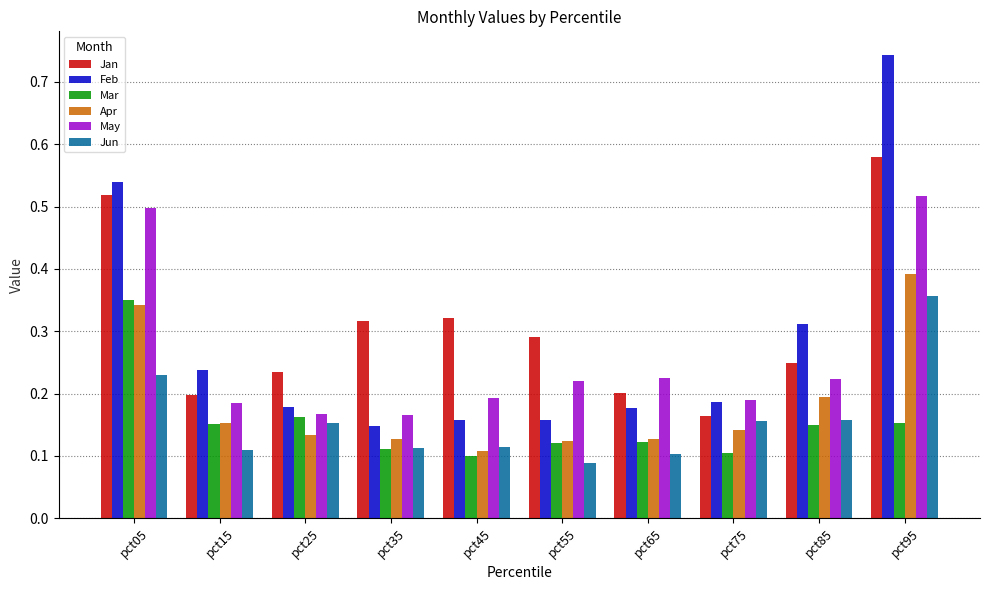

What is the total value across all series at pct25?

1.0